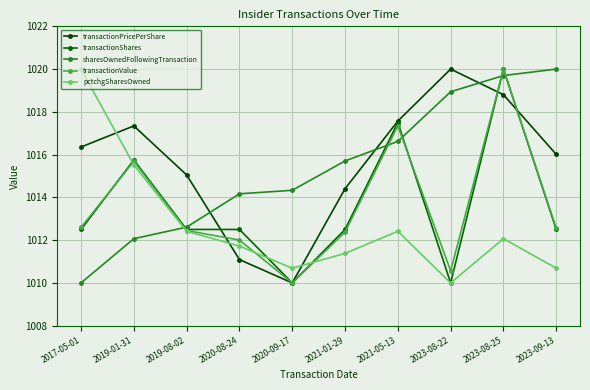

What is the total value across all series at 2019-08-02?

5065.0